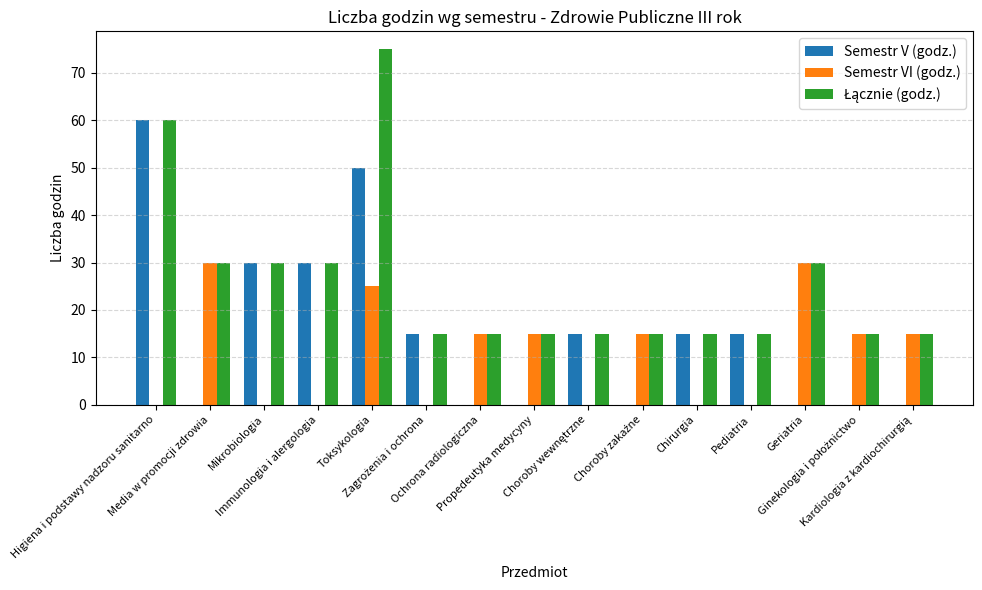

What is the sum of all Semestr VI (godz.) values?

160